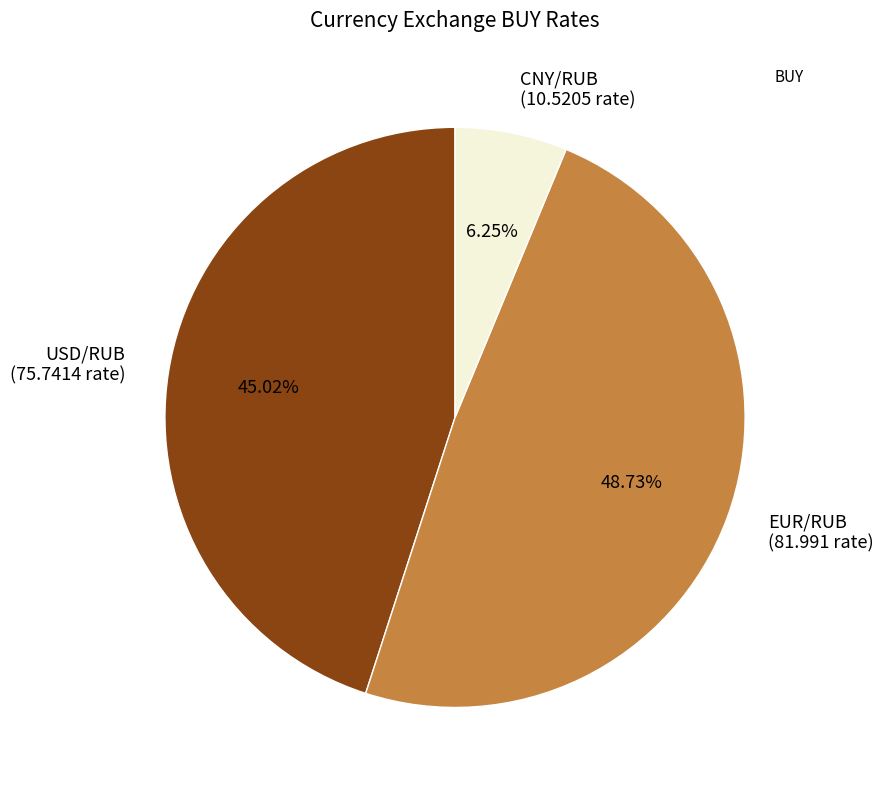

To the nearest percent, what is the difference between the EUR/RUB and CNY/RUB slice percentages?

42%